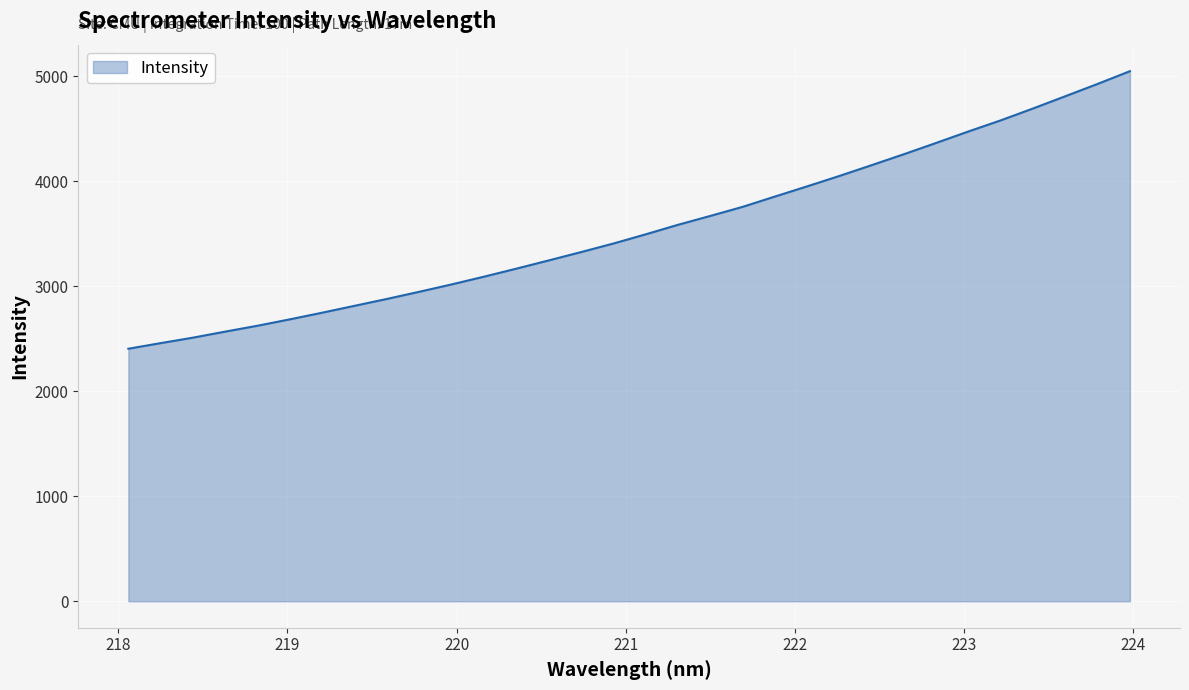

What is the sum of all values?

113547.6